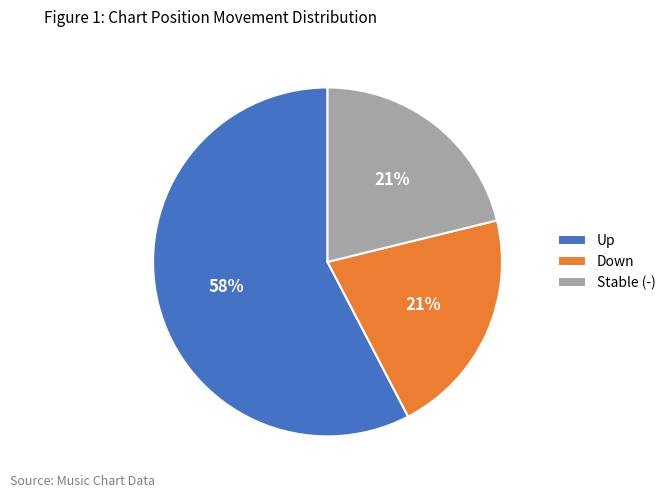

Count the number of slices in the pie.

3